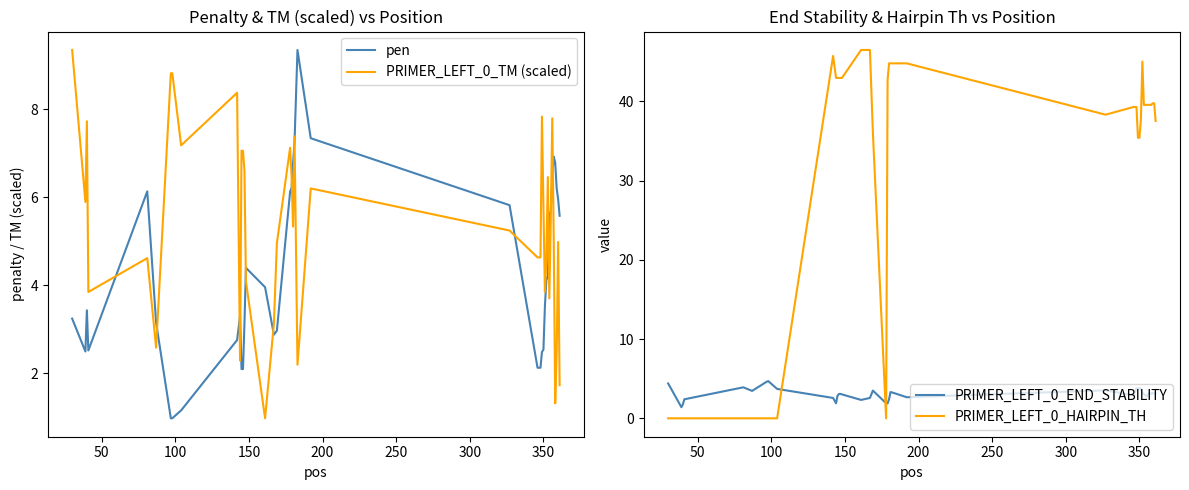

How many positive values does the PRIMER_LEFT_0_HAIRPIN_TH series have?

30